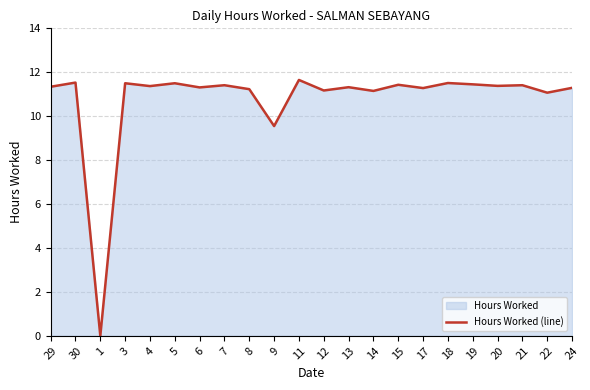

The chart shows a value of 14.9 at 14. True or false?

False